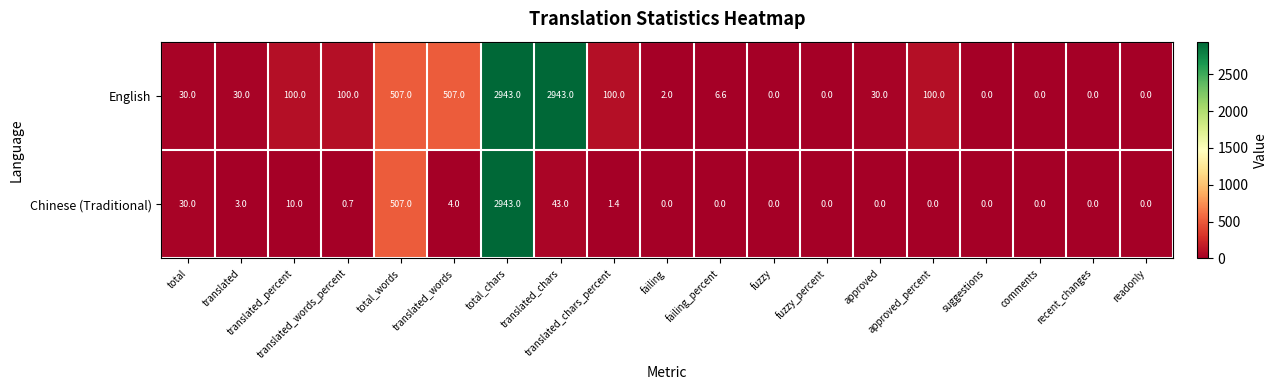

What is the average value of the Chinese (Traditional) series?

186.4